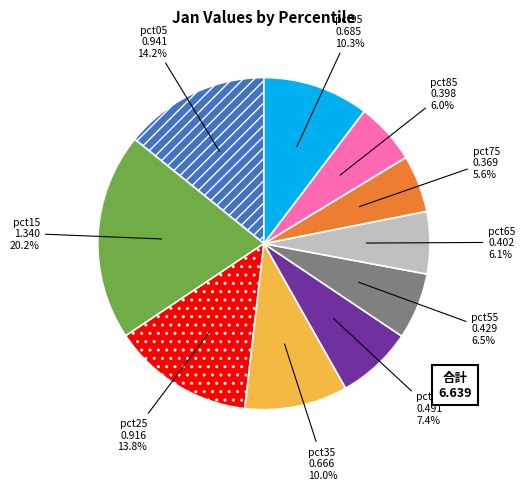

To the nearest percent, what is the difference between the pct95 and pct45 slice percentages?

3%